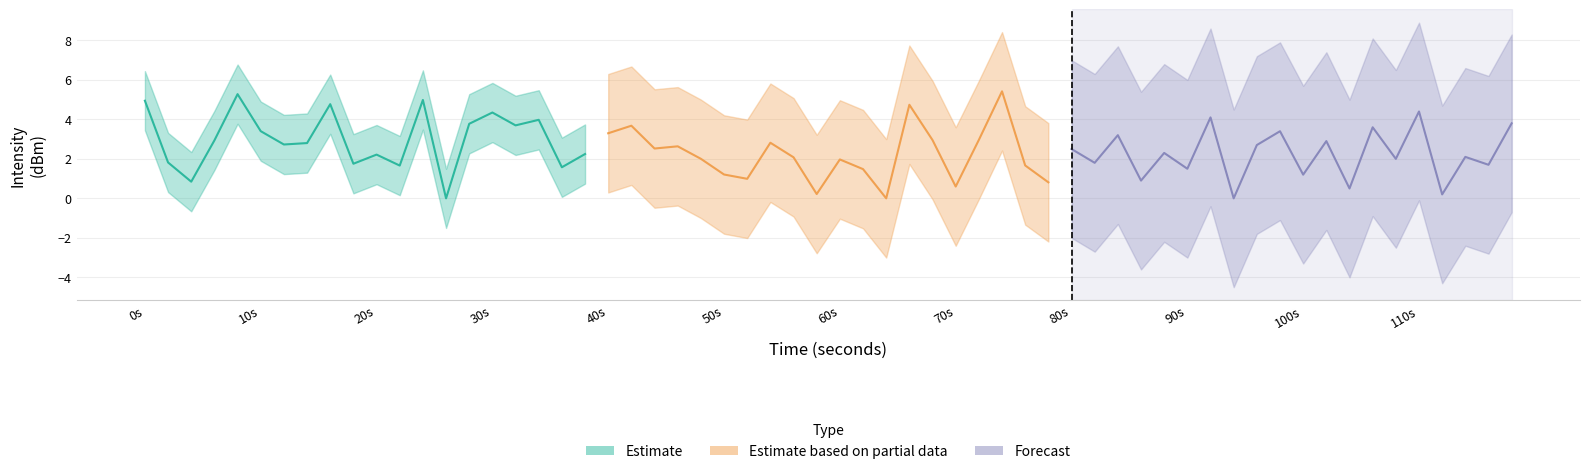

How many lines are shown in the chart?

3